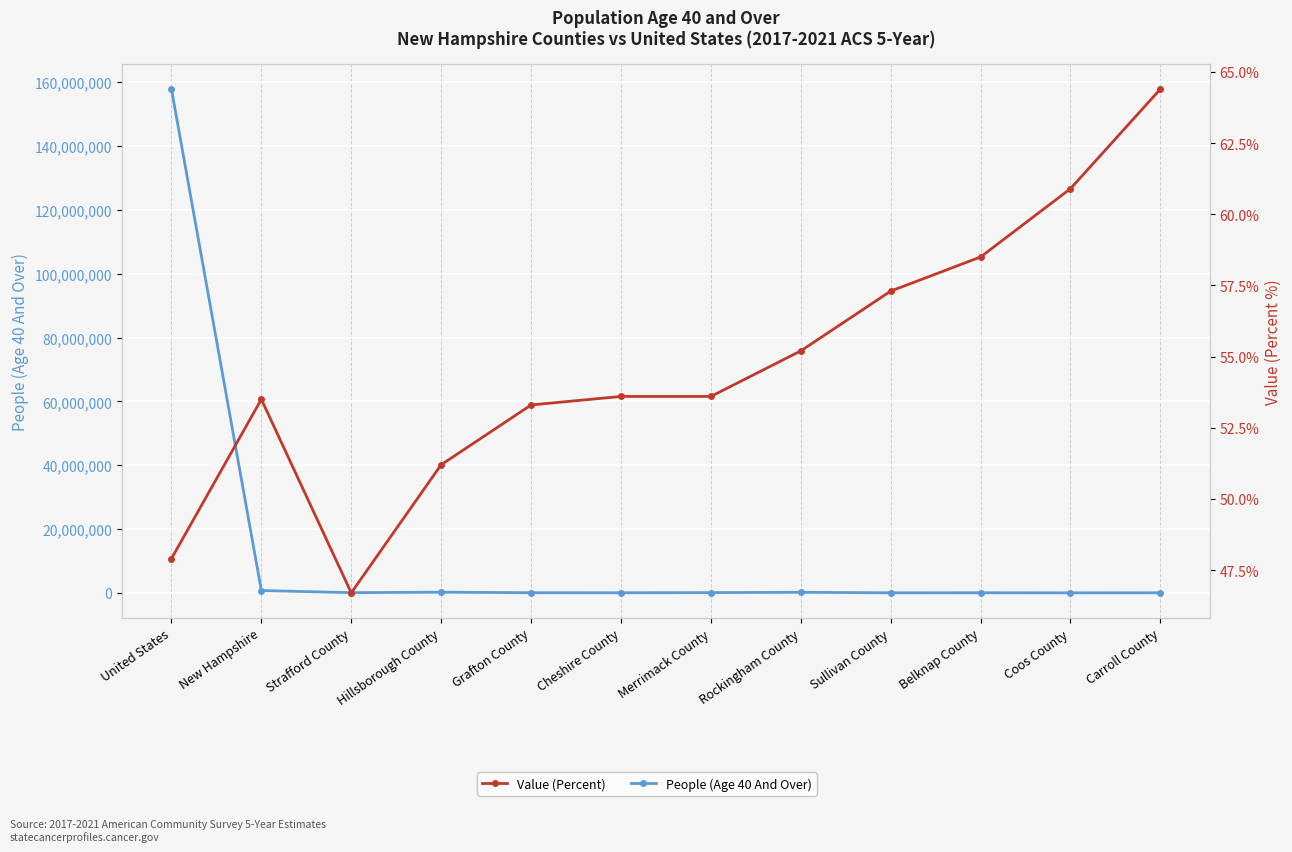

Reading left to right, transcribe all the data shown in this chart.

People (Age 40 And Over): United States=157871085.0	New Hampshire=733797.0	Strafford County=60957.0	Hillsborough County=215379.0	Grafton County=48519.0	Cheshire County=40977.0	Merrimack County=82068.0	Rockingham County=172793.0	Sullivan County=24703.0	Belknap County=37113.0	Coos County=19098.0	Carroll County=32190.0
Value (Percent): United States=47.9	New Hampshire=53.5	Strafford County=46.7	Hillsborough County=51.2	Grafton County=53.3	Cheshire County=53.6	Merrimack County=53.6	Rockingham County=55.2	Sullivan County=57.3	Belknap County=58.5	Coos County=60.9	Carroll County=64.4